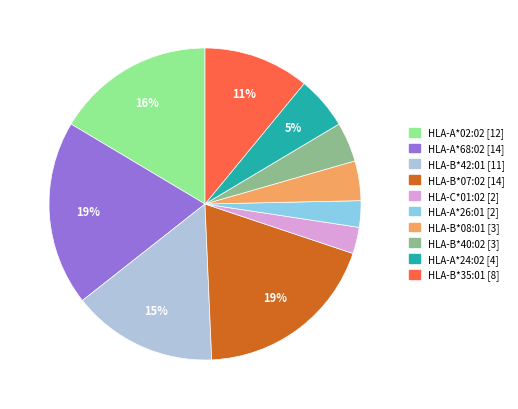

The HLA-B*40:02 slice represents 4% of the pie. True or false?

True